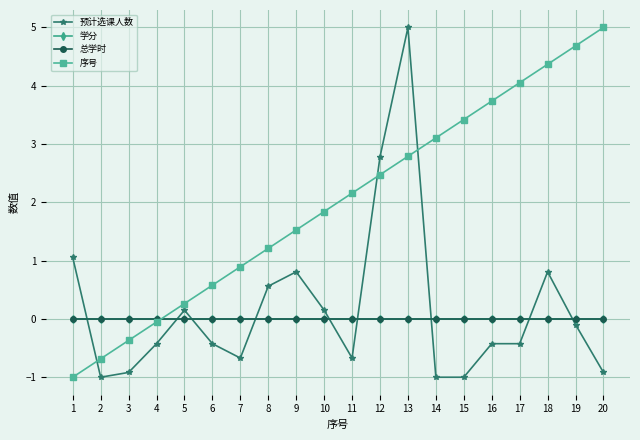

How many interior local peaks does the 预计选课人数 series have?

4